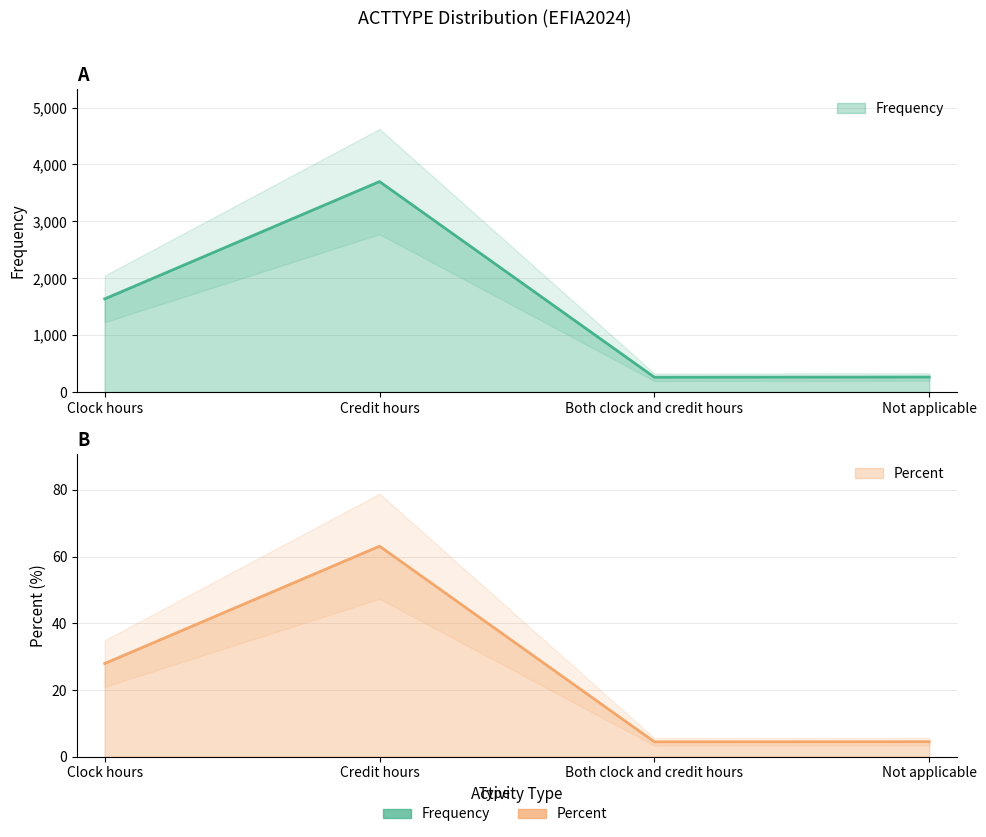

In Percent, how many points are higher than both neighbors (excluding endpoints)?

1